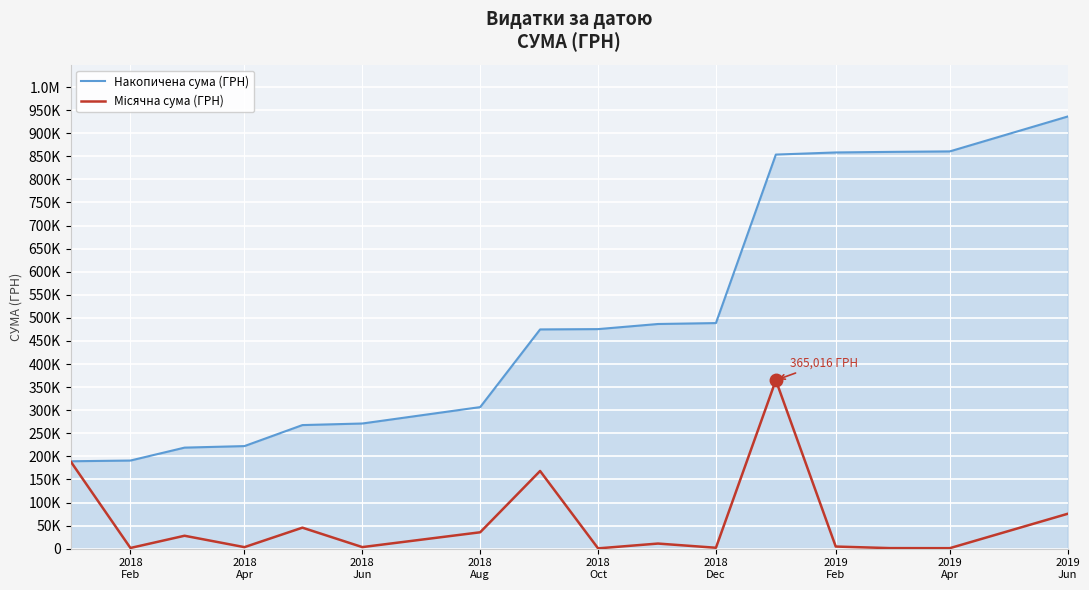

Does the chart display data point markers on the line(s)?

No